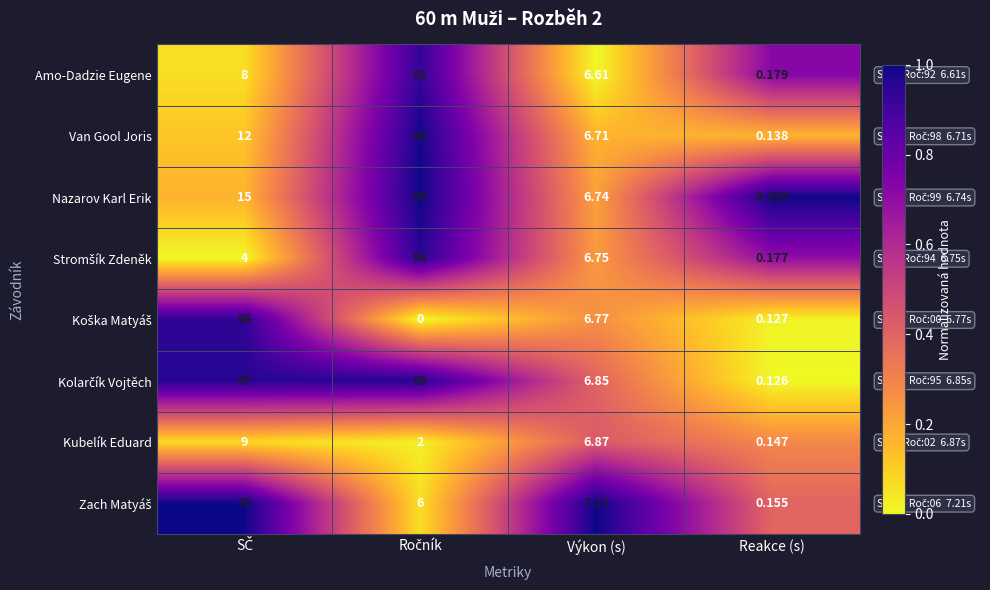

Between Ročník and SČ, which is larger?

Ročník